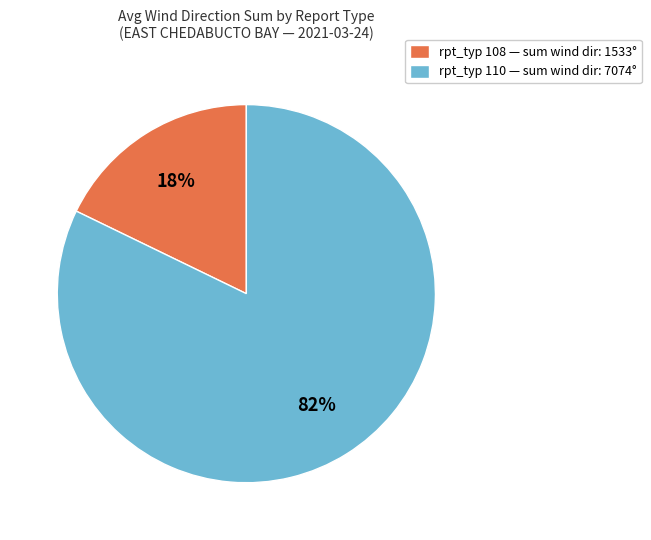

Is there any slice that represents more than half of the pie?

Yes